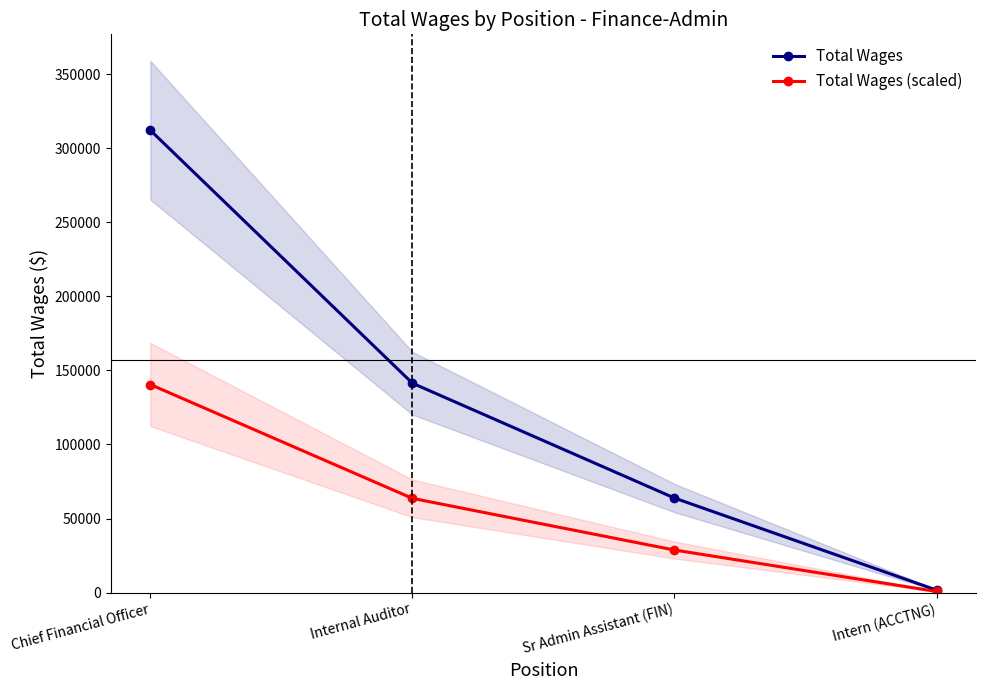

Which series has the widest spread of values?

Total Wages